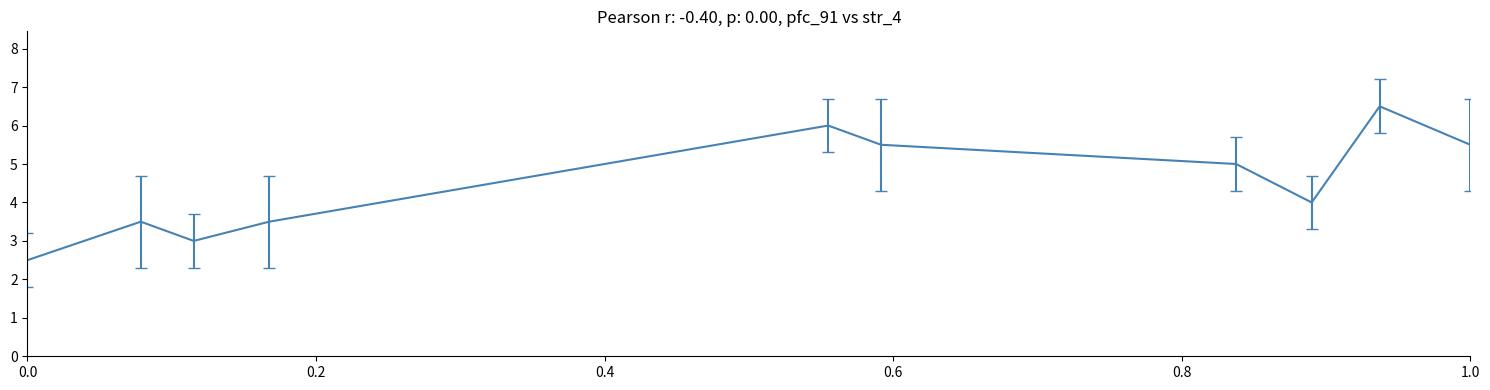

What is the smallest value displayed?

2.5